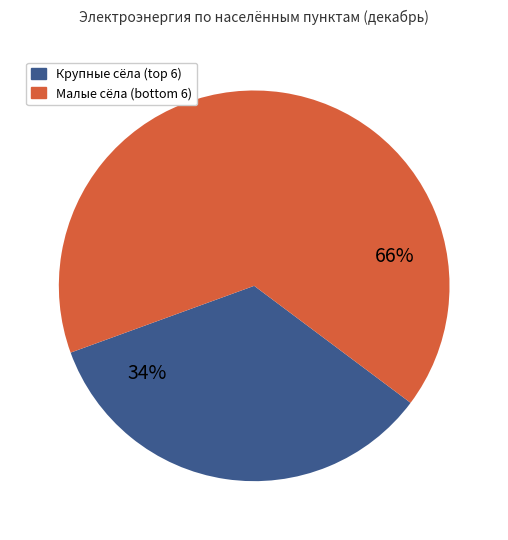

Is there a majority slice in this chart?

Yes